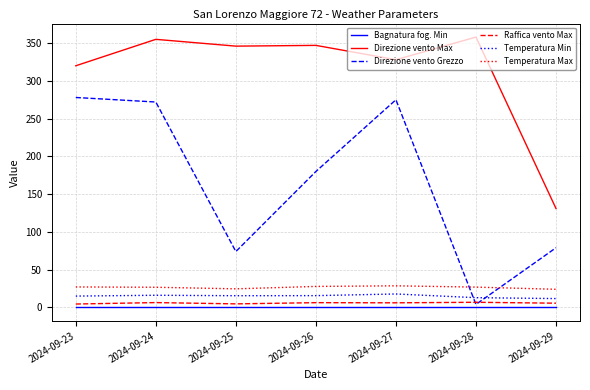

Where is the first local minimum for Direzione vento Grezzo?

2024-09-25